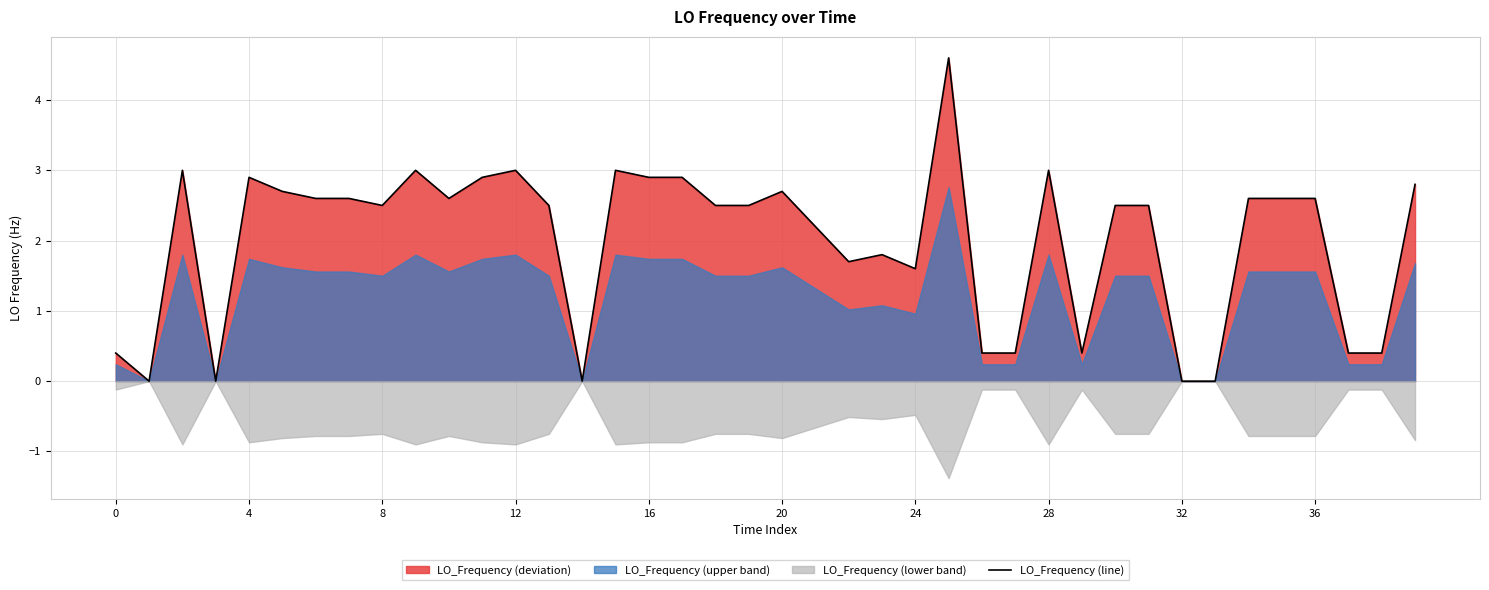

What is the label of the 36th point from the left?

35